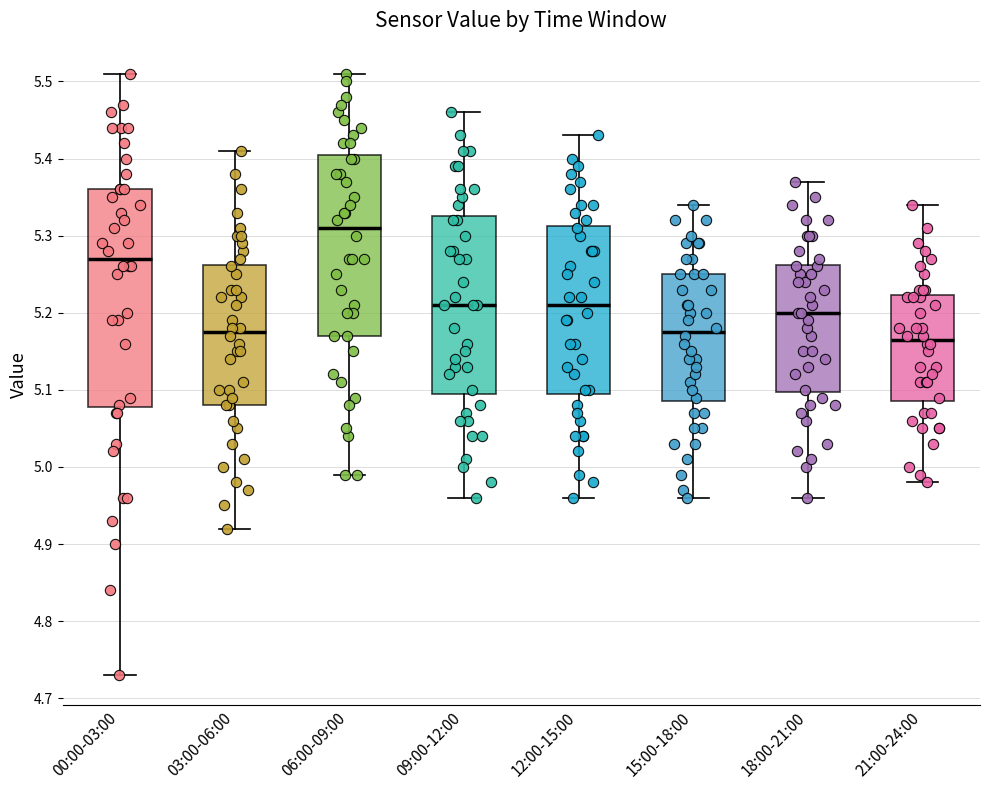

Reading left to right, transcribe this box plot: for each box, give where its median line is, the range the box spans, and where its two whiskers end, as read against the y-axis. The values are not printed on the chart, so give them approximately, as read against the axis.

00:00-03:00: median 5.27, box 5.08 to 5.36, whiskers 4.73 to 5.51
03:00-06:00: median 5.18, box 5.08 to 5.26, whiskers 4.92 to 5.41
06:00-09:00: median 5.31, box 5.17 to 5.41, whiskers 4.99 to 5.51
09:00-12:00: median 5.21, box 5.10 to 5.33, whiskers 4.96 to 5.46
12:00-15:00: median 5.21, box 5.10 to 5.31, whiskers 4.96 to 5.43
15:00-18:00: median 5.18, box 5.09 to 5.25, whiskers 4.96 to 5.34
18:00-21:00: median 5.20, box 5.10 to 5.26, whiskers 4.96 to 5.37
21:00-24:00: median 5.17, box 5.09 to 5.22, whiskers 4.98 to 5.34